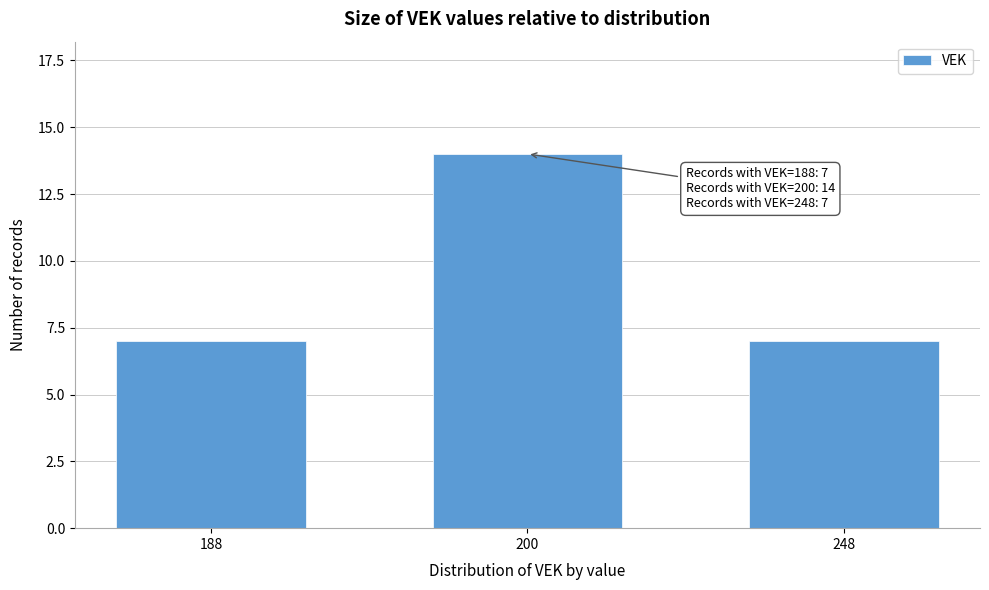

Reading left to right, transcribe all the data shown in this chart.

7	14	7